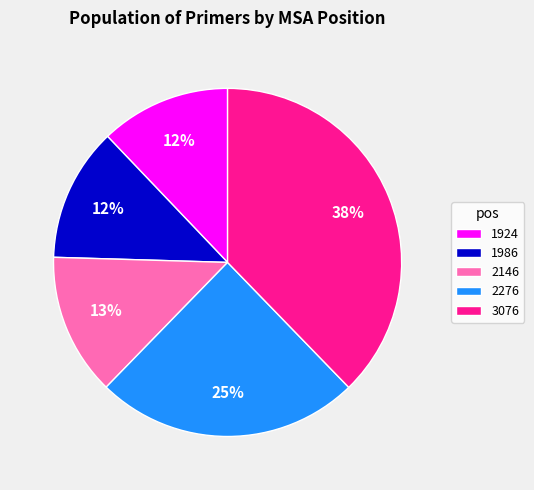

What is the largest slice in the pie chart?

3076